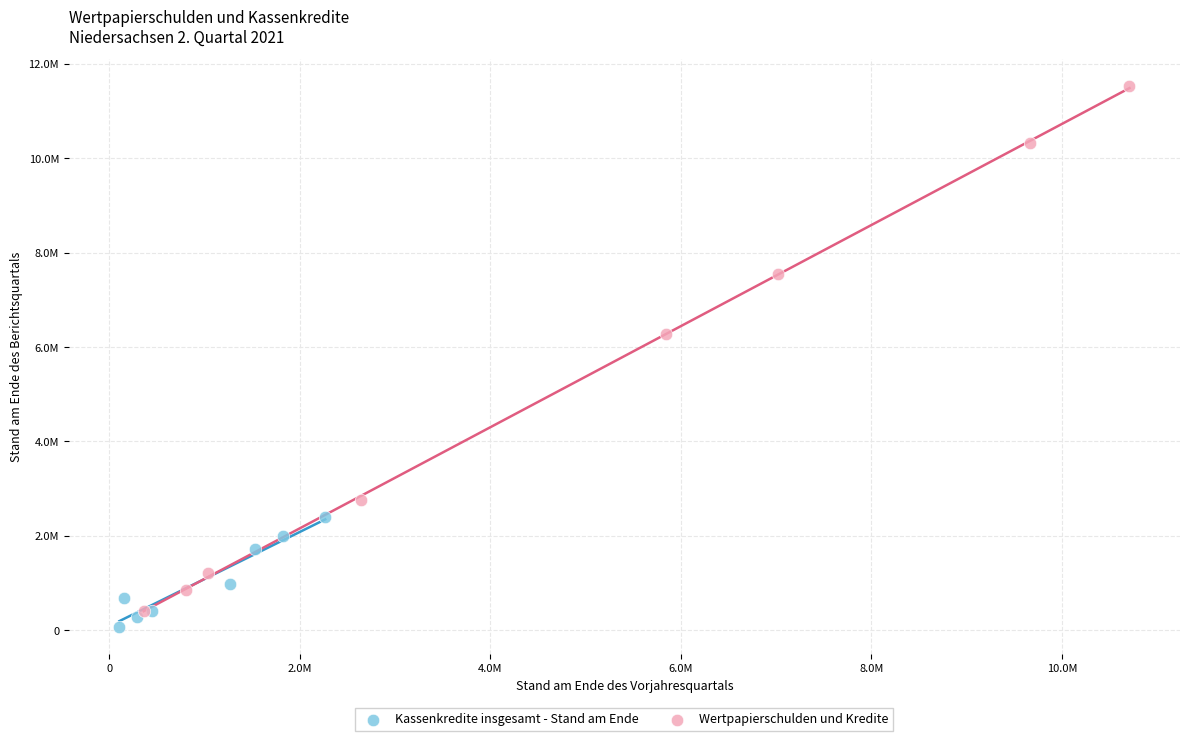

Which series has the largest Y range (max minus min)?

Wertpapierschulden und Kredite